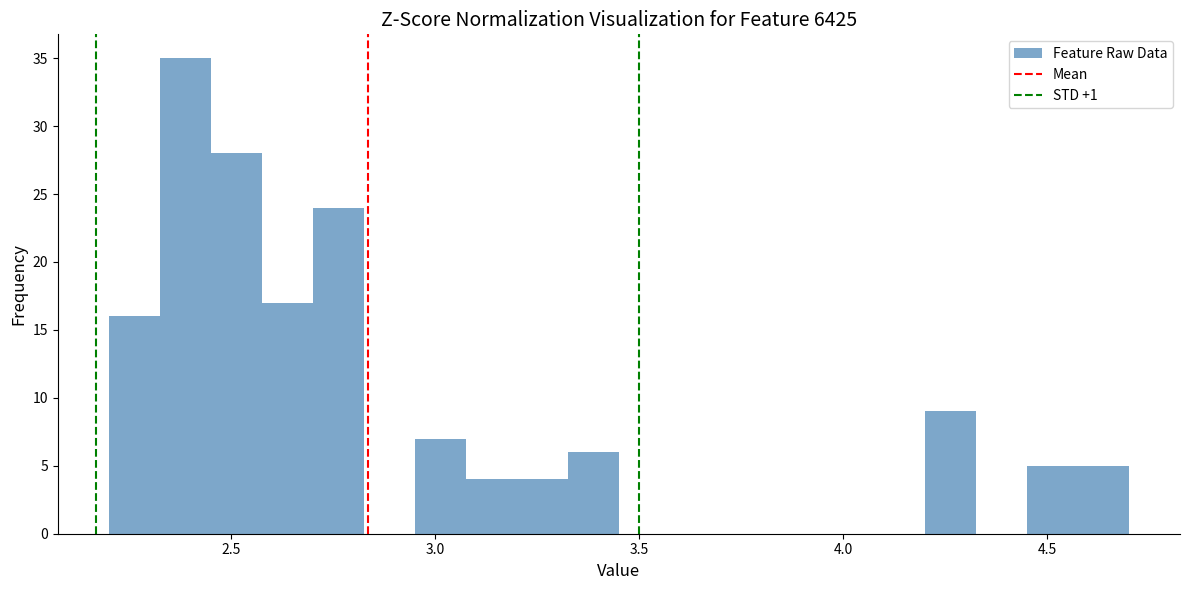

Read against the x-axis, roughly where is the centre of the tallest bar?

2.40